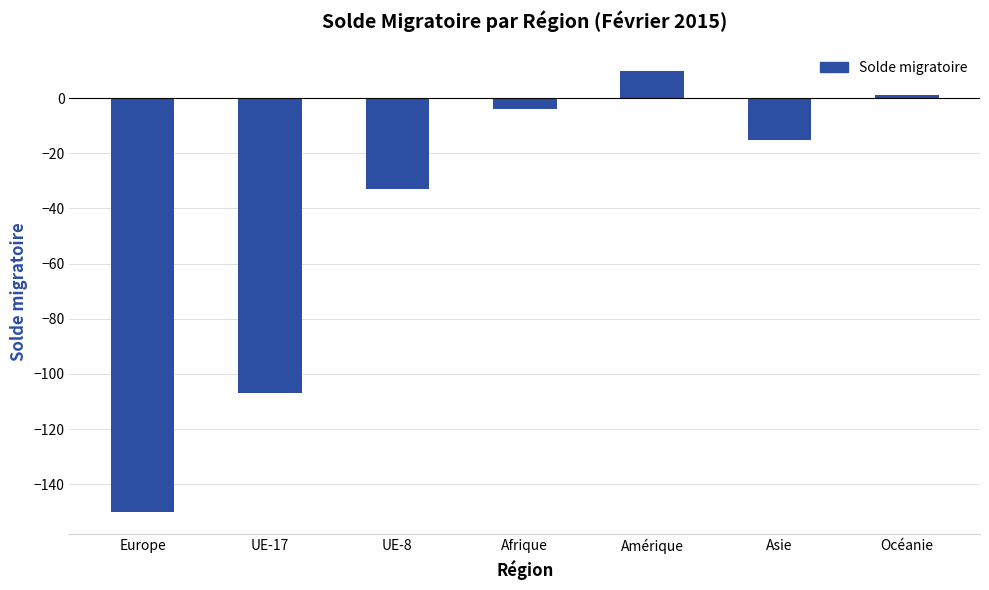

Does the chart contain any negative values?

Yes